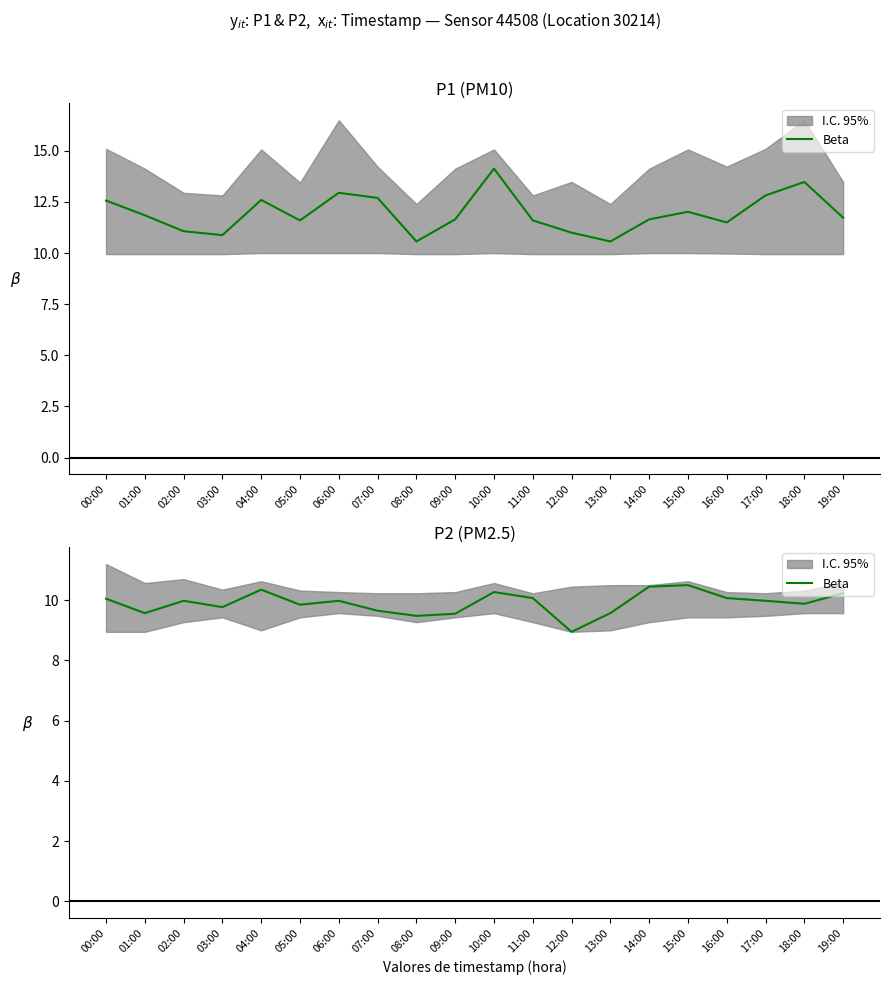

Reading left to right, extract all data points from this chart.

00:00=10.1	01:00=9.6	02:00=10.0	03:00=9.8	04:00=10.3	05:00=9.8	06:00=10.0	07:00=9.7	08:00=9.5	09:00=9.6	10:00=10.3	11:00=10.1	12:00=8.9	13:00=9.6	14:00=10.4	15:00=10.5	16:00=10.1	17:00=10.0	18:00=9.9	19:00=10.2